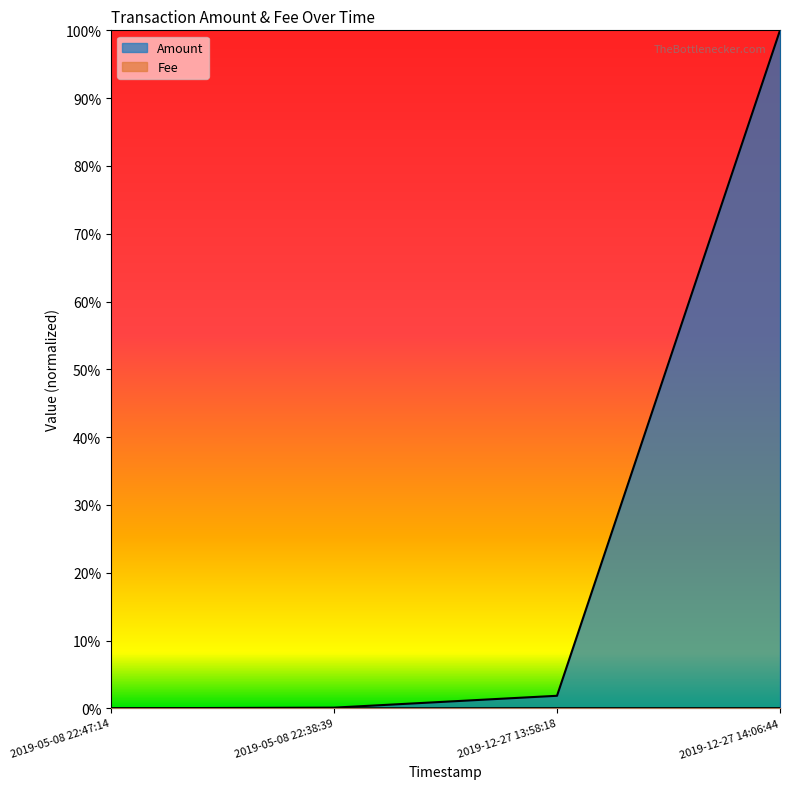

How many interior local valleys (lower than both neighbors) does the data have?

1